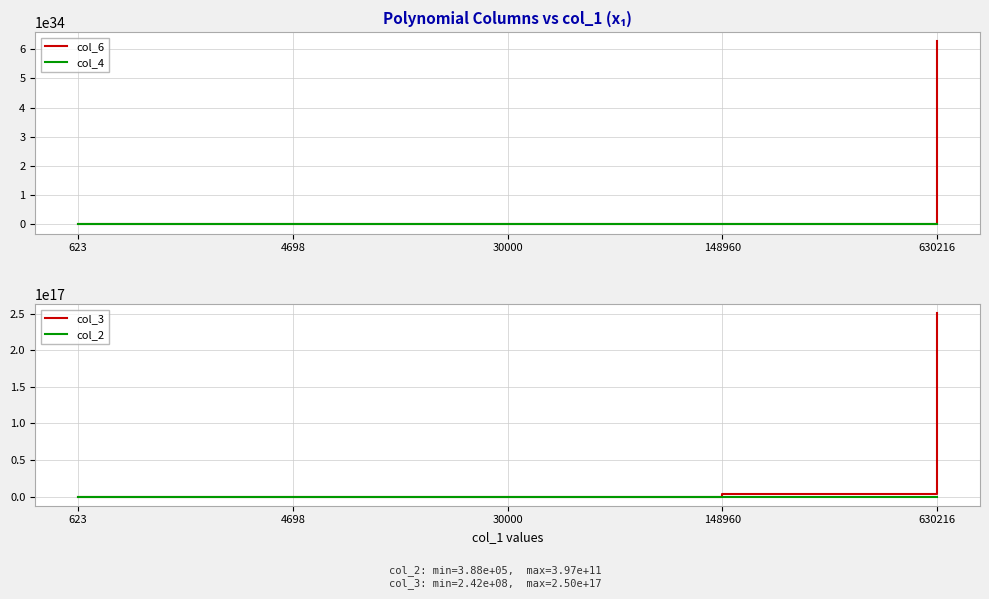

Between 623 and 148960, which series saw the biggest shift?

col_6